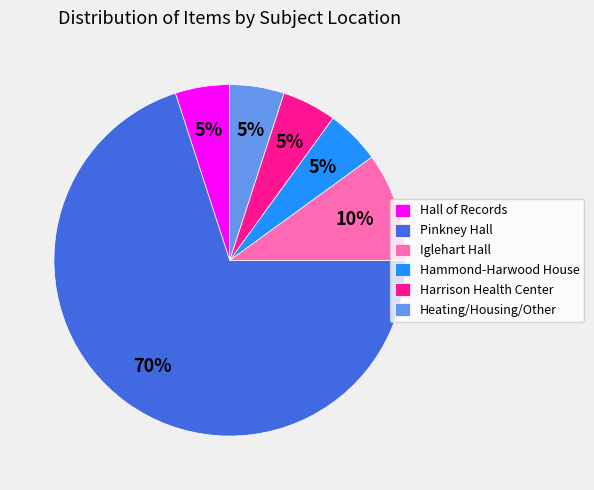

Is the sum of Pinkney Hall and Hammond-Harwood House greater than half?

Yes